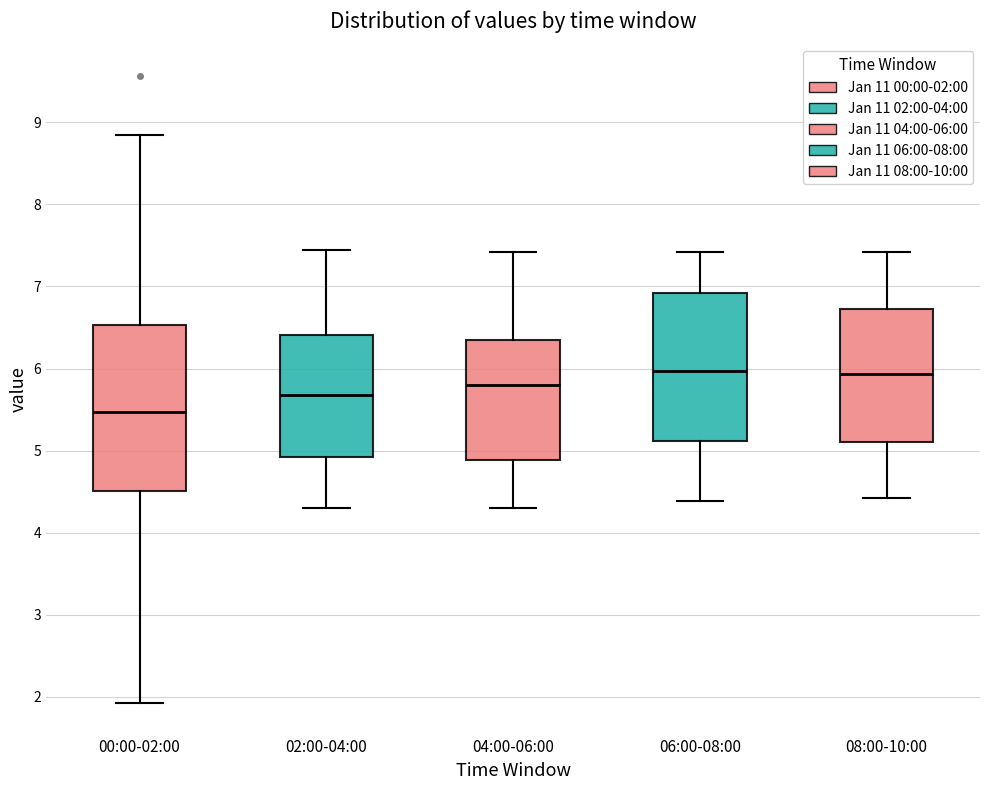

Reading left to right, read every box against the y-axis: the position of its median line, the range the box covers, and the ends of its whiskers. The values are not printed on the chart, so give them approximately, as read against the axis.

00:00-02:00: median 5.5, box 4.5 to 6.5, whiskers 1.9 to 8.9
02:00-04:00: median 5.7, box 4.9 to 6.4, whiskers 4.3 to 7.5
04:00-06:00: median 5.8, box 4.9 to 6.4, whiskers 4.3 to 7.4
06:00-08:00: median 6.0, box 5.1 to 6.9, whiskers 4.4 to 7.4
08:00-10:00: median 5.9, box 5.1 to 6.7, whiskers 4.4 to 7.4